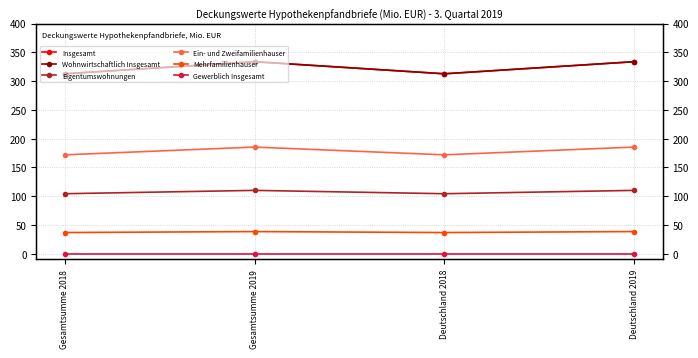

What is the label of the 1st point from the right?

Deutschland 2019